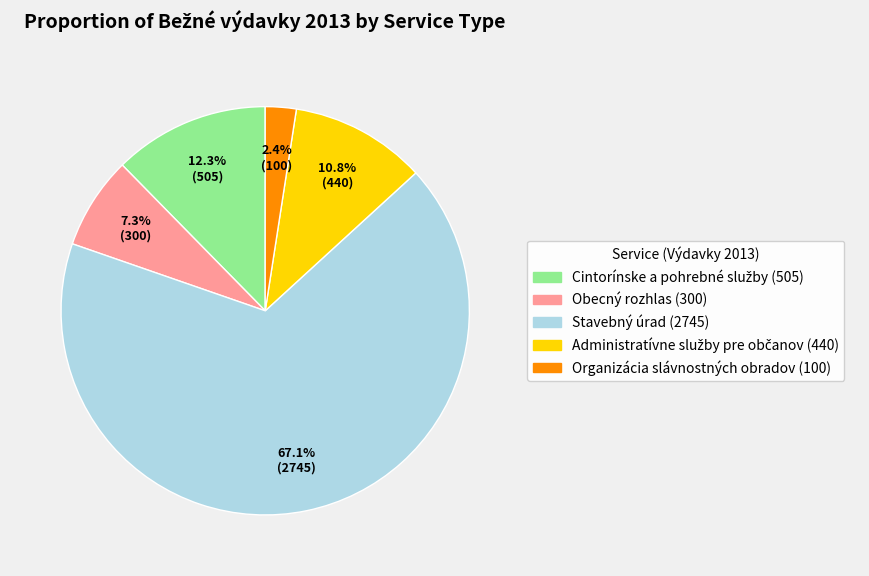

Between Obecný rozhlas and Stavebný úrad, which is larger?

Stavebný úrad